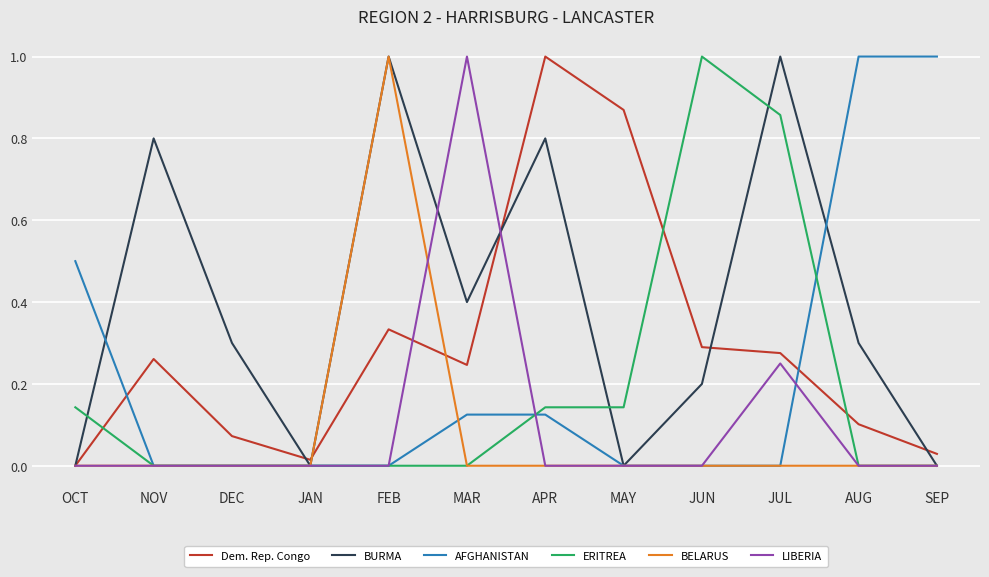

The AFGHANISTAN series shows 0.1 at APR. True or false?

True